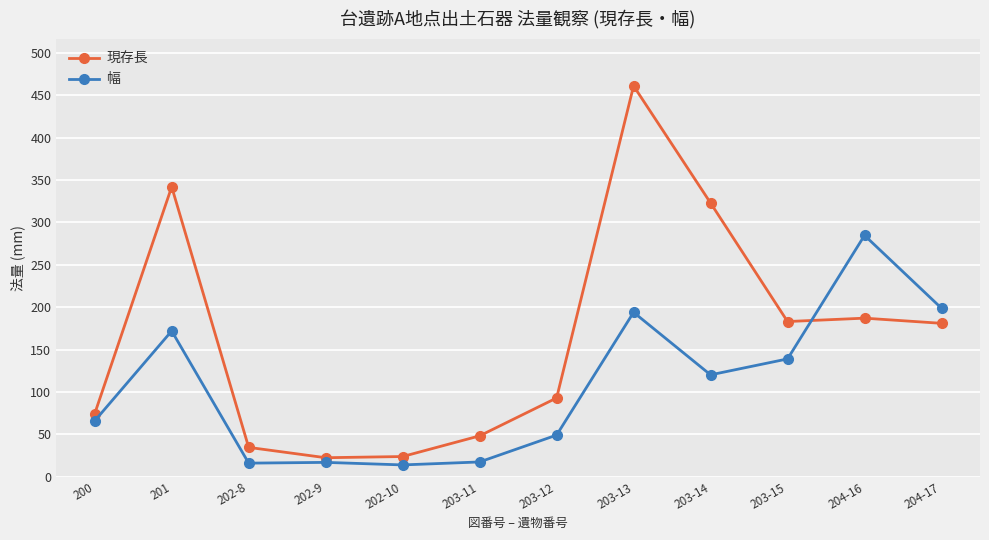

How many intersections are there between 現存長 and 幅?

1